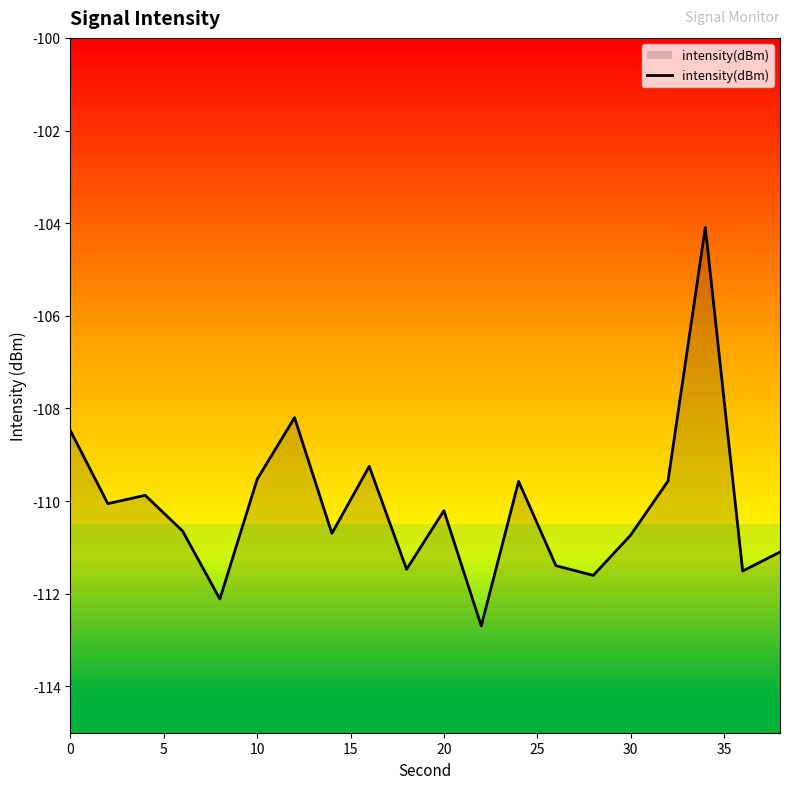

What is the change in value from 10 to 20?

-0.7